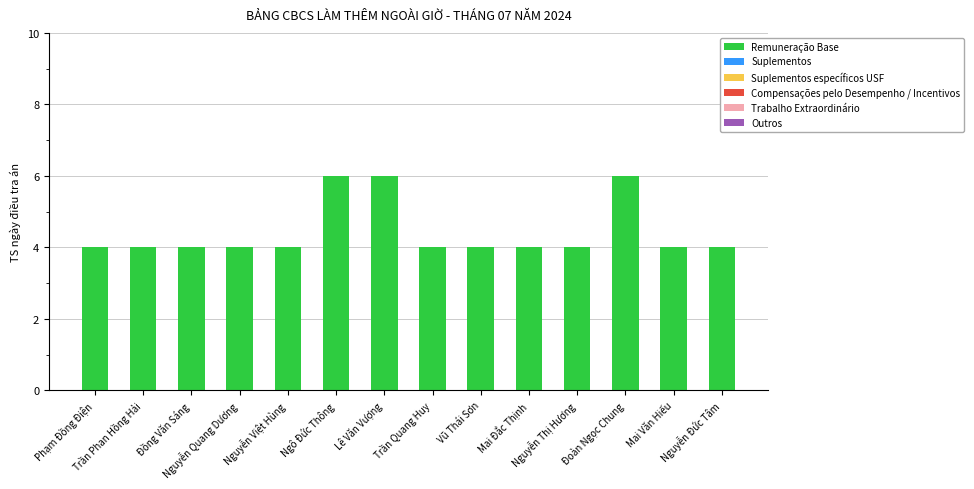

How many bars are there in total?

14